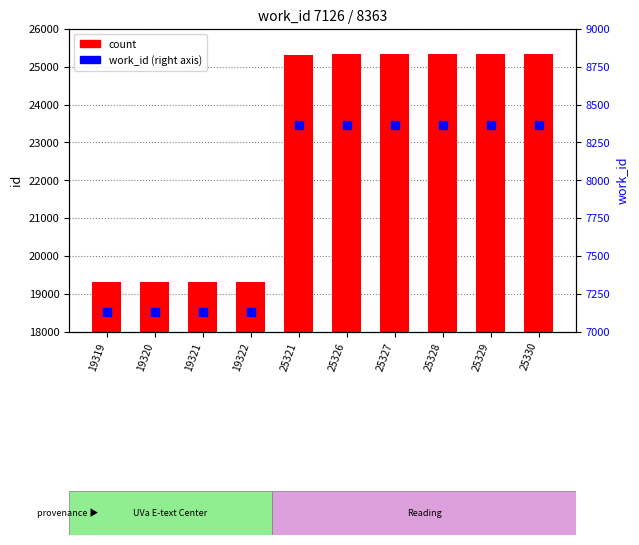

Which series has the largest Y range (max minus min)?

count